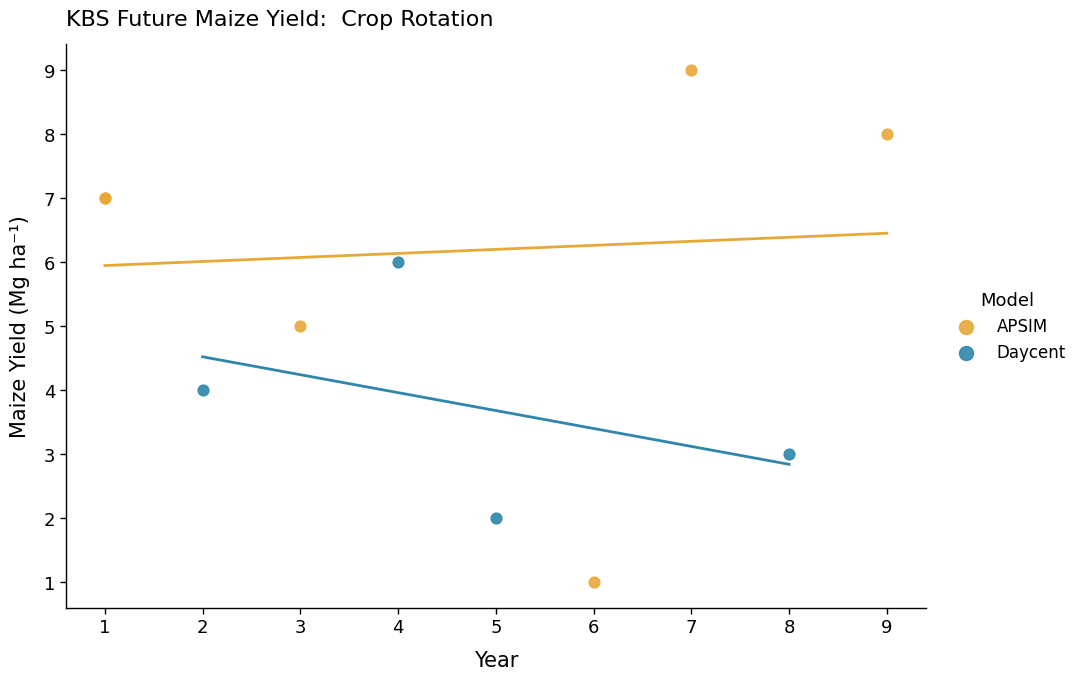

Which series contains the highest Y value?

APSIM